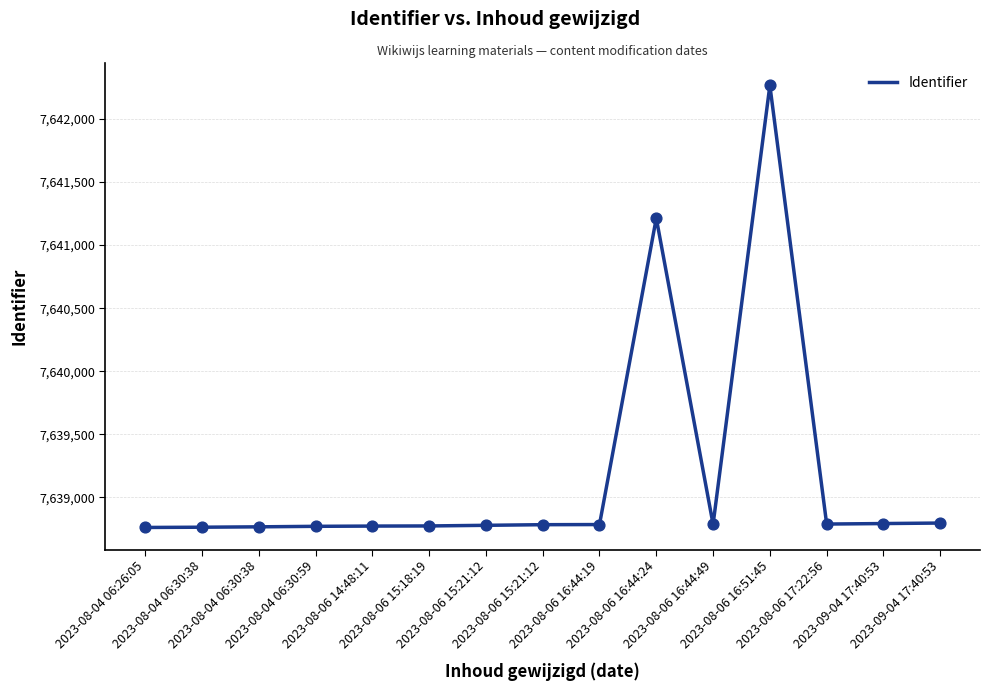

How many lines are shown in the chart?

1